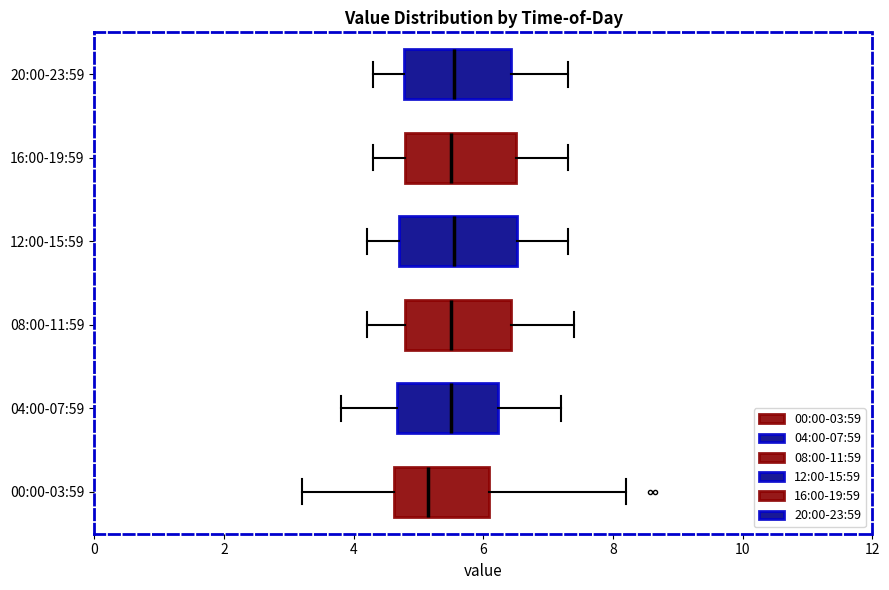

Which box's median line is the furthest to the left?

00:00-03:59